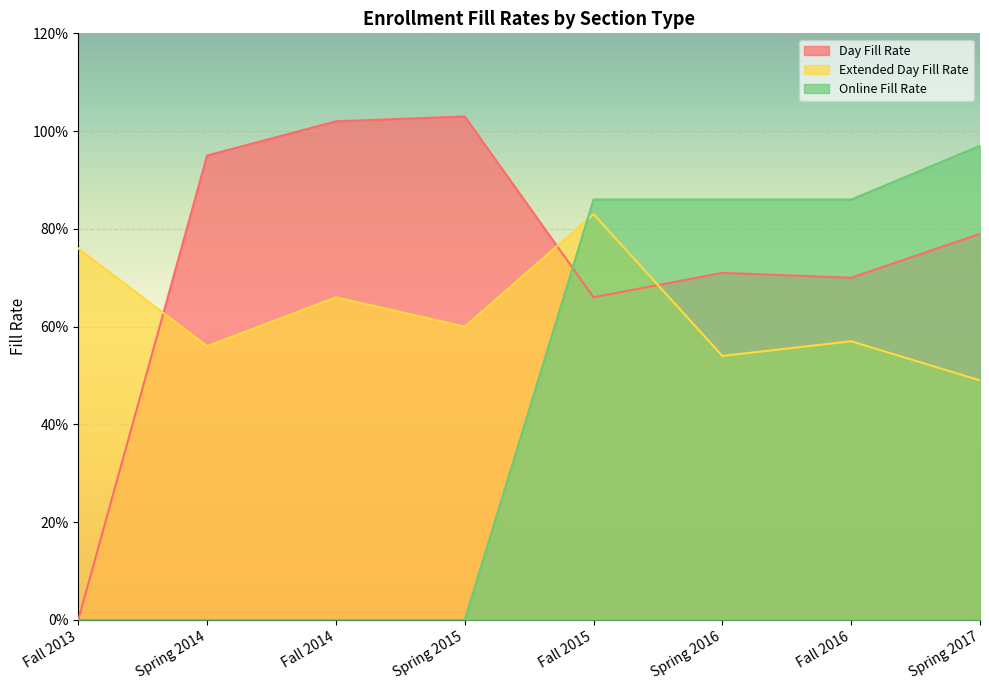

List the labels in order of Day Fill Rate value, smallest first.

Fall 2013, Fall 2015, Fall 2016, Spring 2016, Spring 2017, Spring 2014, Fall 2014, Spring 2015